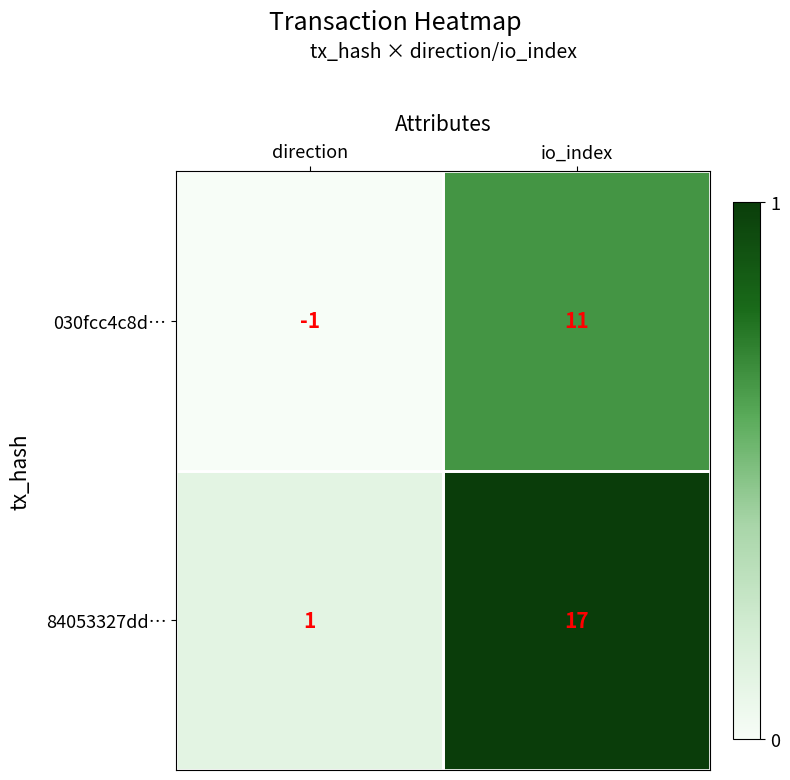

True or false: 030fcc4c8d… has a value of -1 at direction.

True